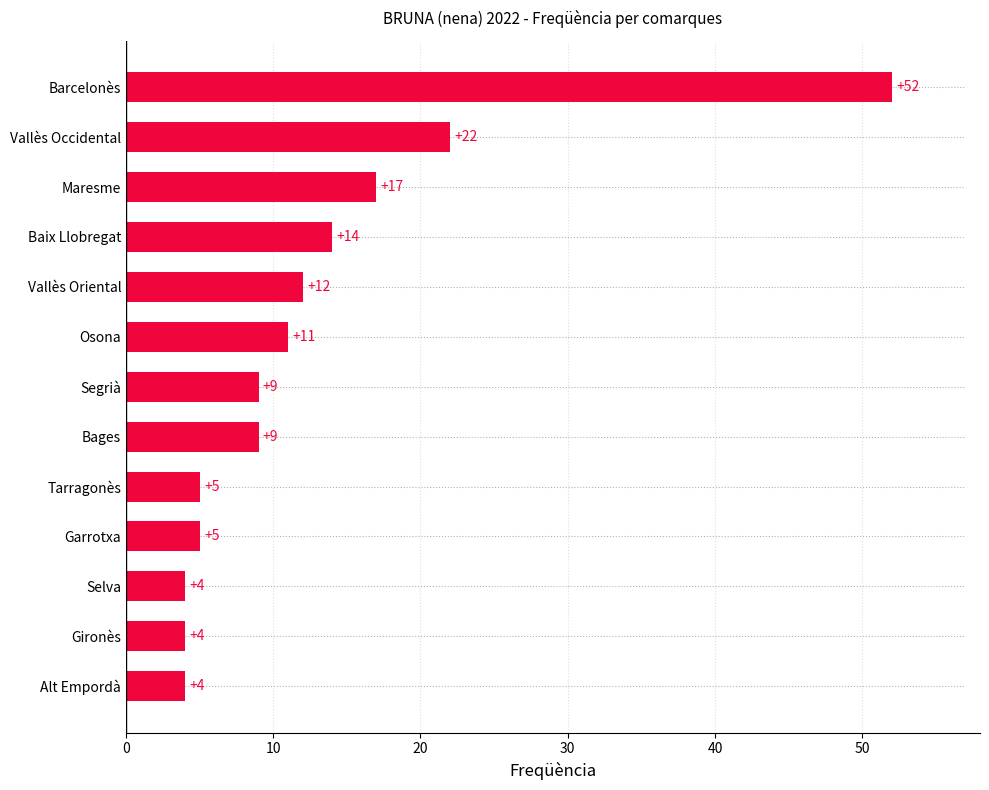

What is the ratio of the value at Garrotxa to the value at Tarragonès?

1.0